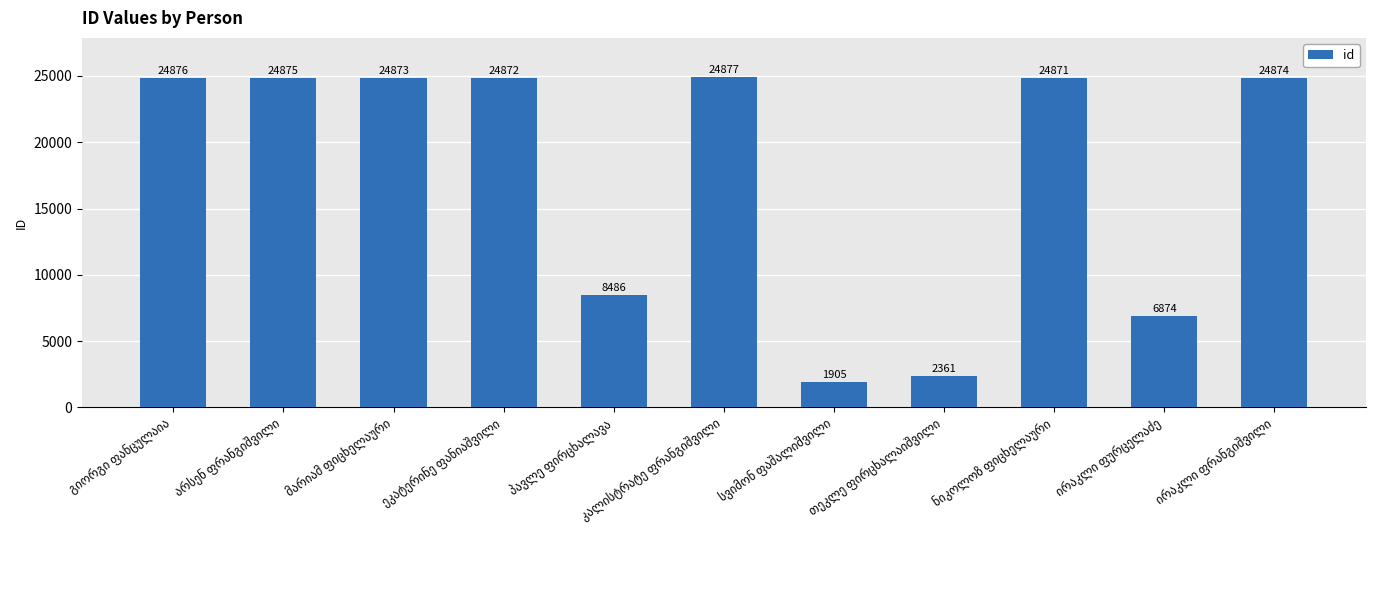

What is the value of the 2nd bar from the left?

24875